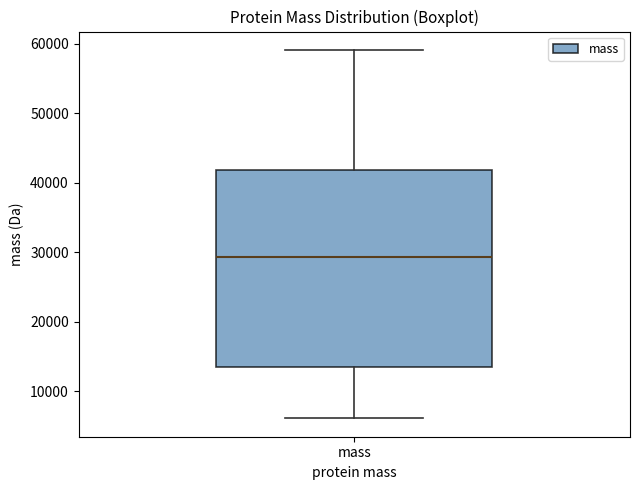

Transcribe this box plot: give where the median line is, the range the box spans, and where the two whiskers end, as read against the y-axis. The values are not printed on the chart, so give them approximately, as read against the axis.

median 29000, box 13000 to 42000, whiskers 6000 to 59000